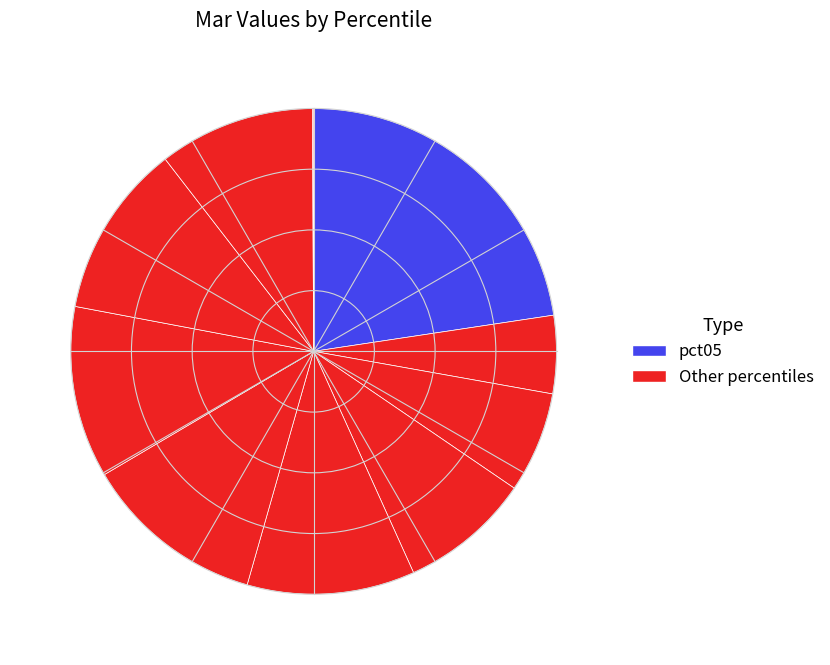

To the nearest percent, what is the difference between the largest and smallest slice percentages?

23%